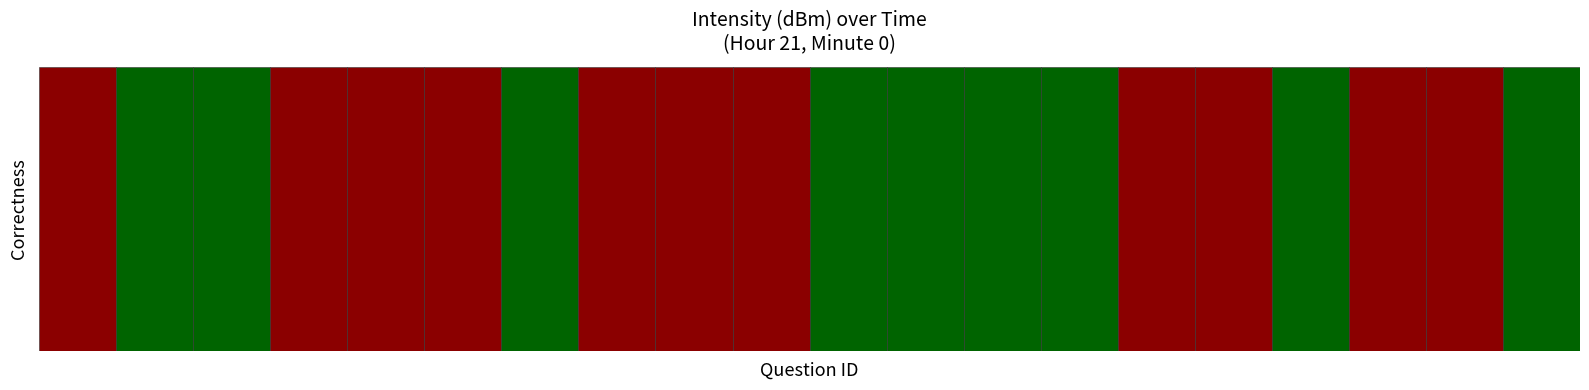

How many values are below -128?

11